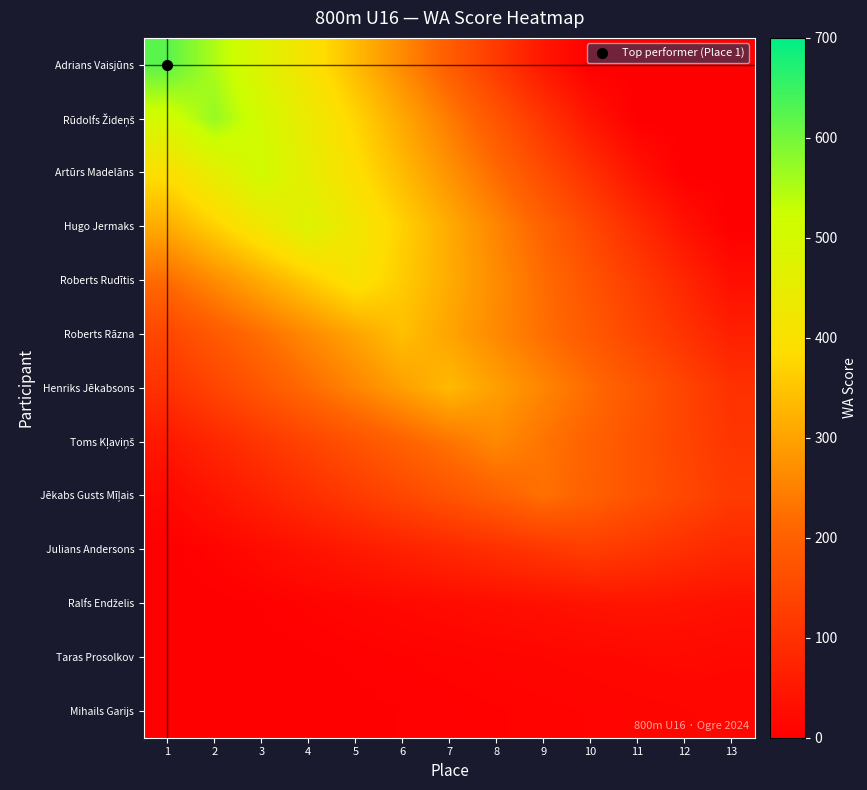

Which series has the largest range (max minus min)?

Adrians Vaisjūns